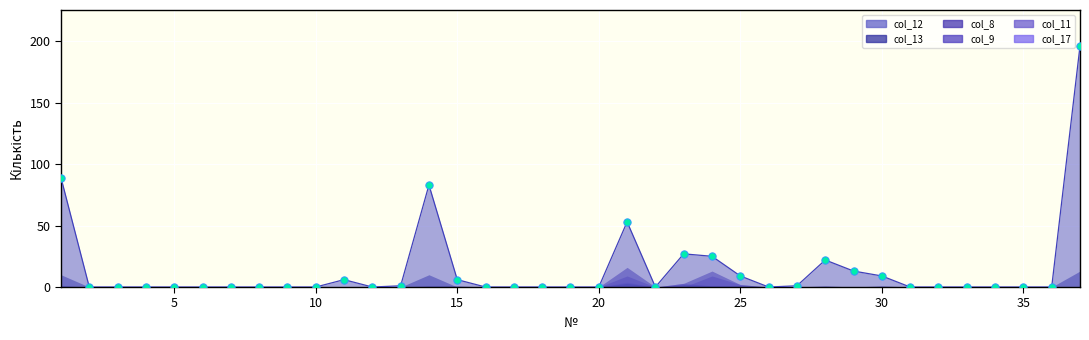

Is the value of col_17 at 9 greater than the value of col_13 at 22?

No